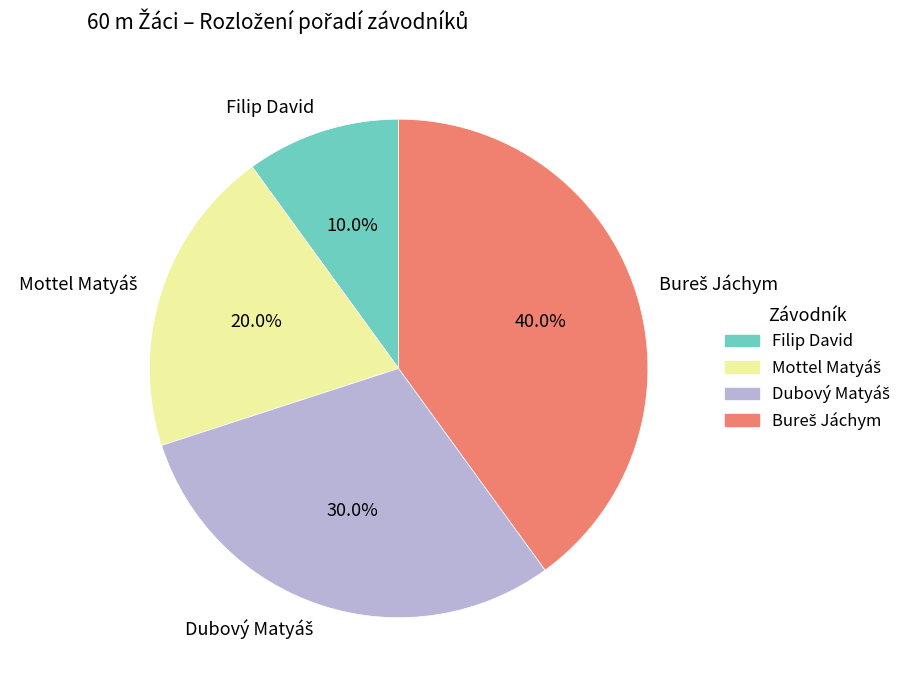

Does Filip David account for over 50% of the chart?

No